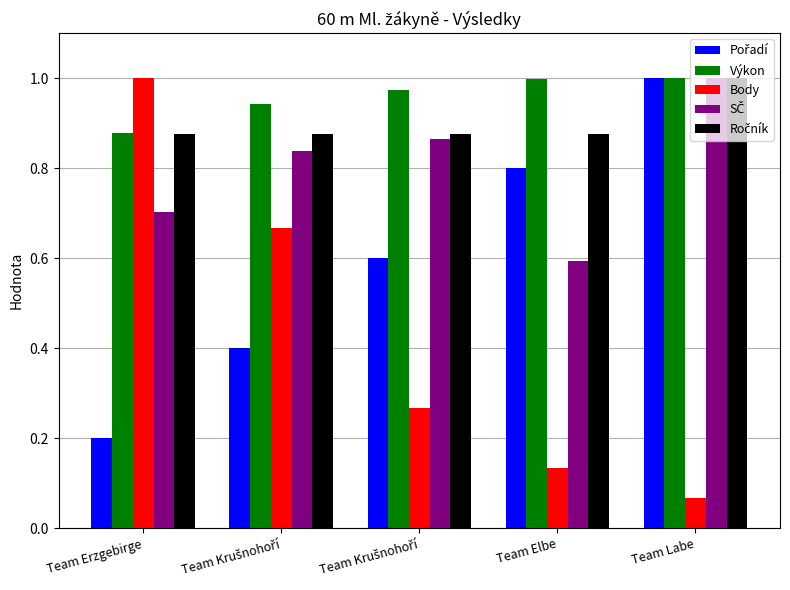

What is the maximum value shown in the chart?

1.0